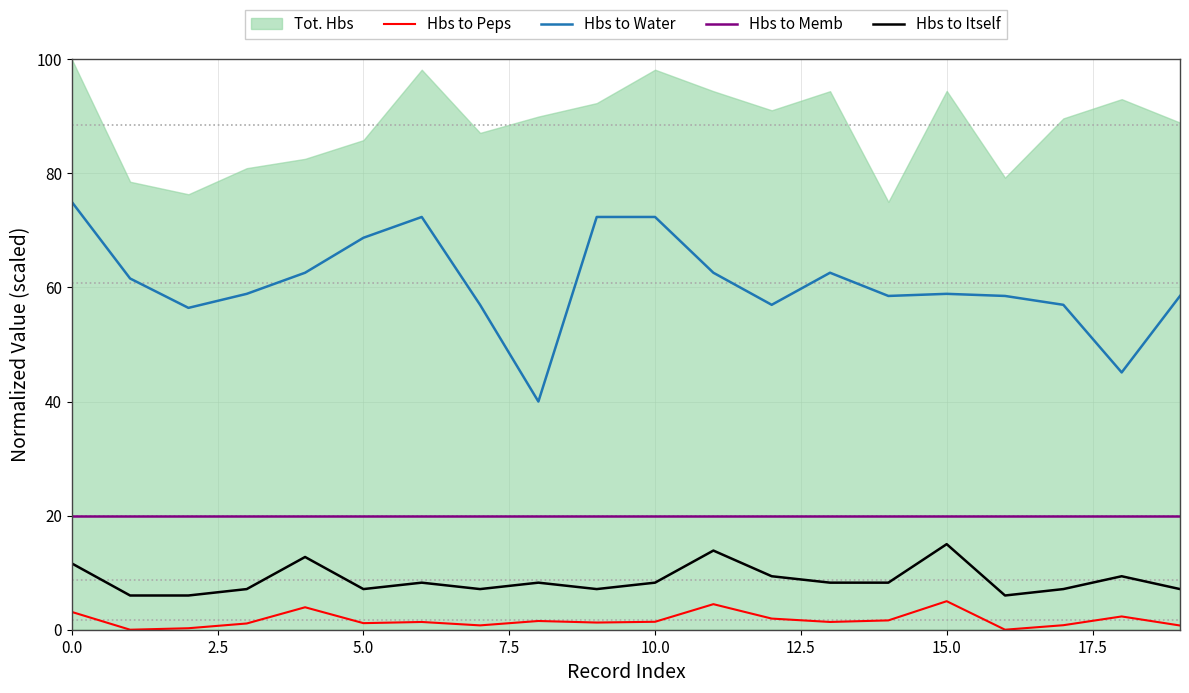

True or false: Hbs to Itself has more than 2 points higher than both neighbors.

True